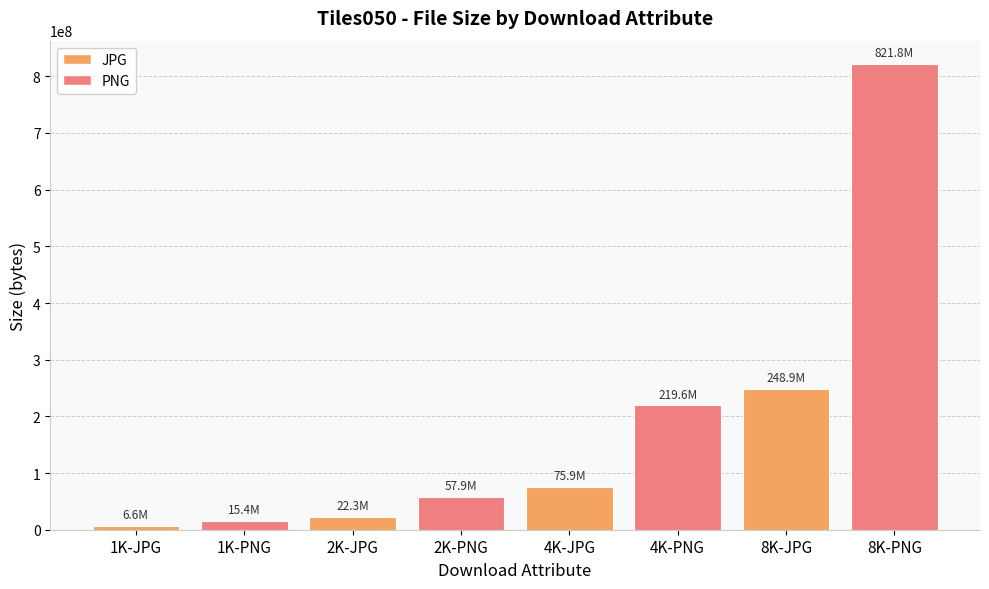

What is the label of the 7th bar from the right?

1K-PNG